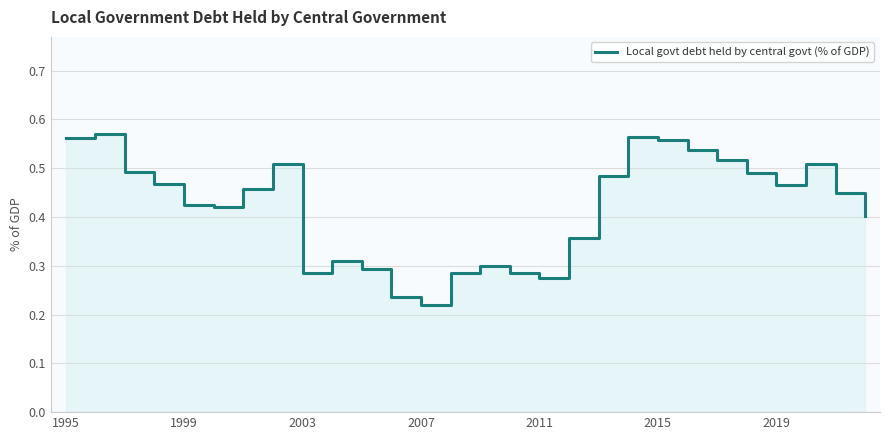

Rank the categories by value from lowest to highest.

12, 11, 16, 15, 13, 8, 10, 14, 9, 17, 27, 2015, 2011, 26, 2019, 24, 2007, 18, 23, 2003, 7, 25, 22, 21, 20, 1995, 19, 1999